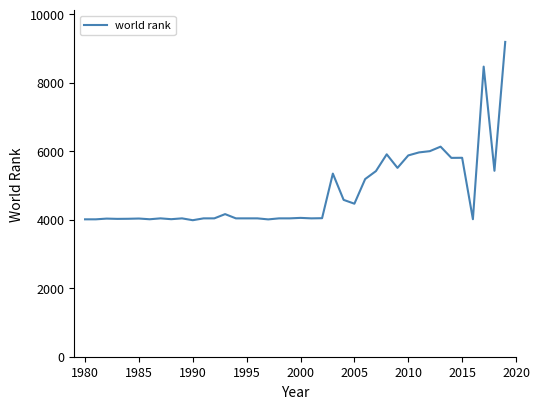

What is the difference between the maximum and minimum values?

5206